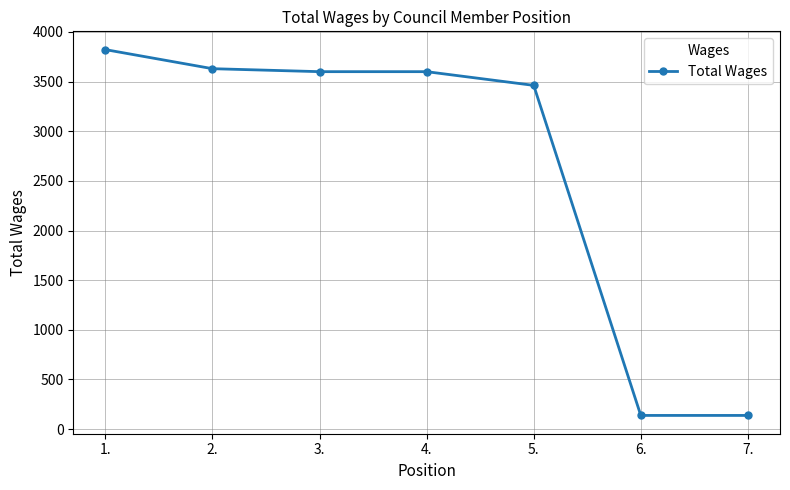

What is the difference between the maximum and minimum values?

3684